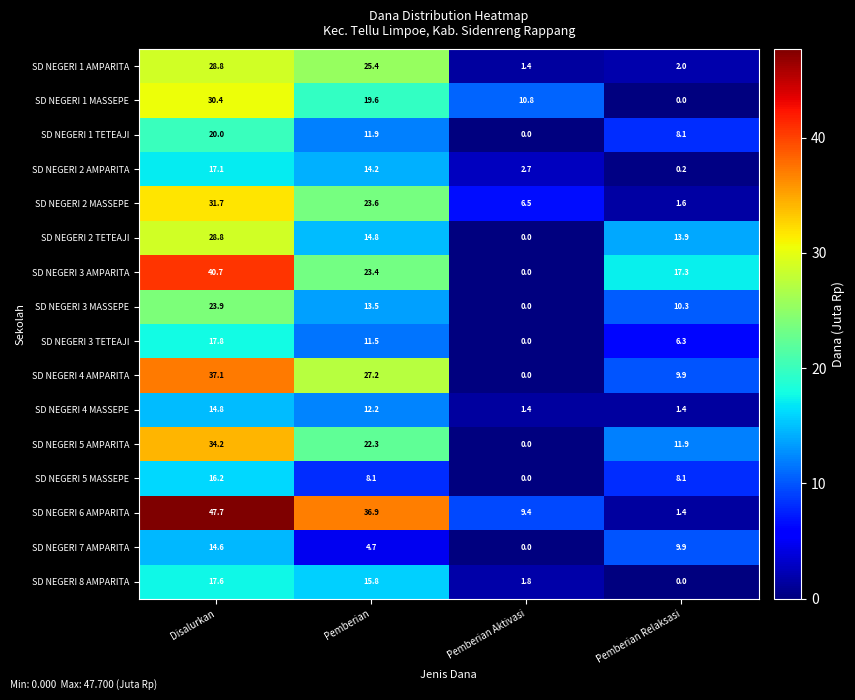

List the labels in order of SD NEGERI 2 MASSEPE value, smallest first.

Pemberian Relaksasi, Pemberian Aktivasi, Pemberian, Disalurkan